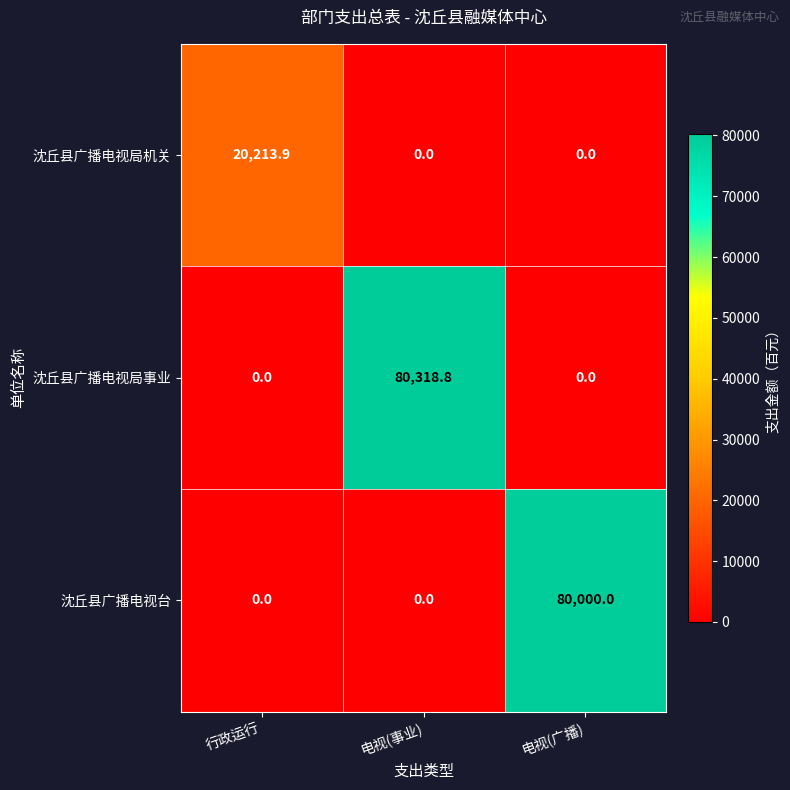

Which series has the widest spread of values?

沈丘县广播电视局事业